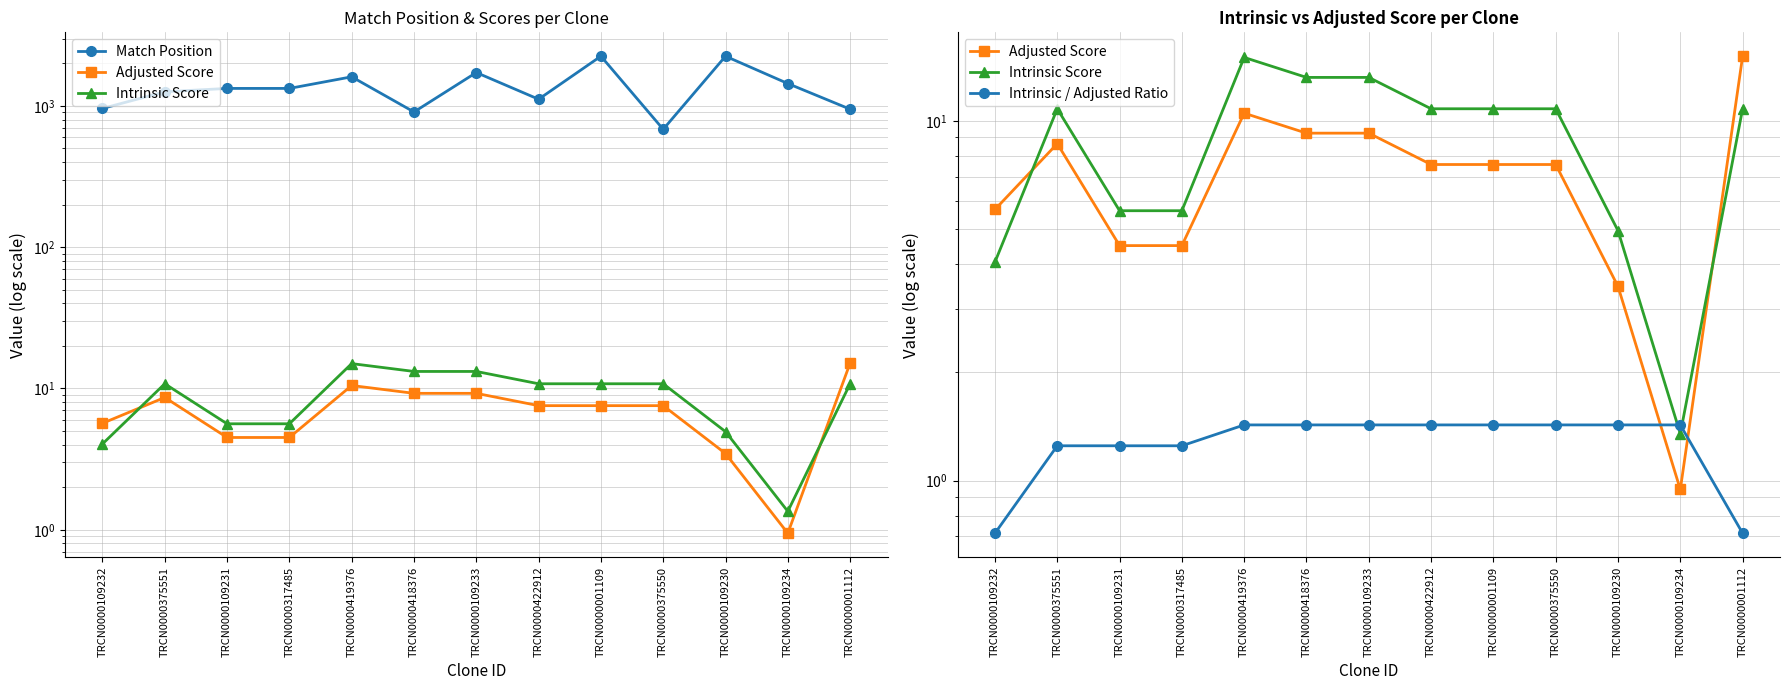

The value of Intrinsic Score at TRCN0000418376 is 13.2. True or false?

True